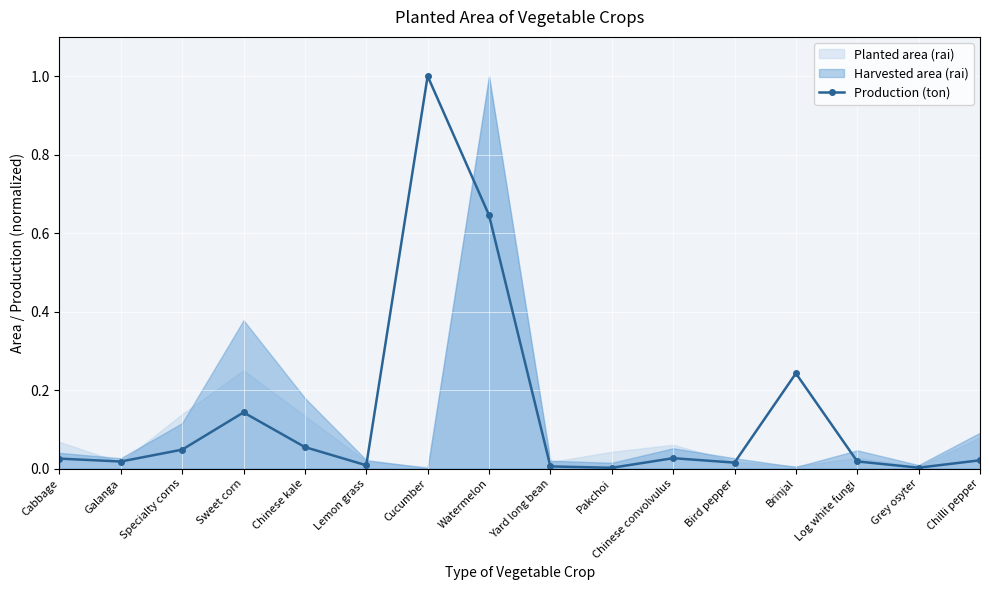

At which category does the data reach its first local valley?

Galanga